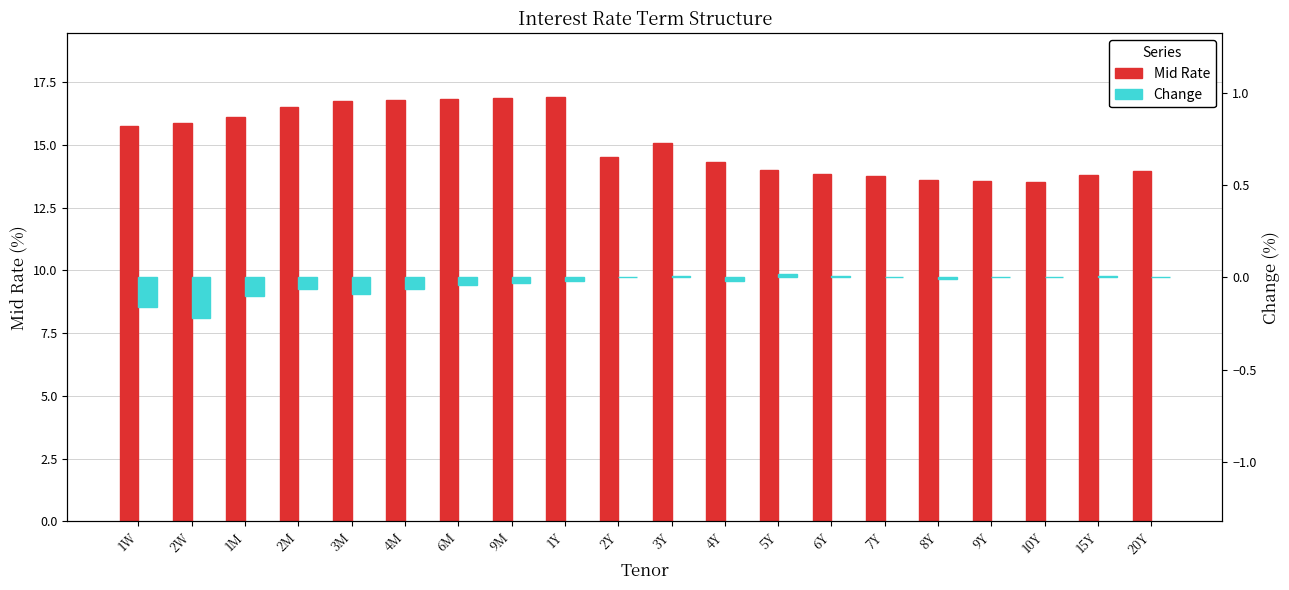

What is the spread (max minus min) of values at 6M?

16.9